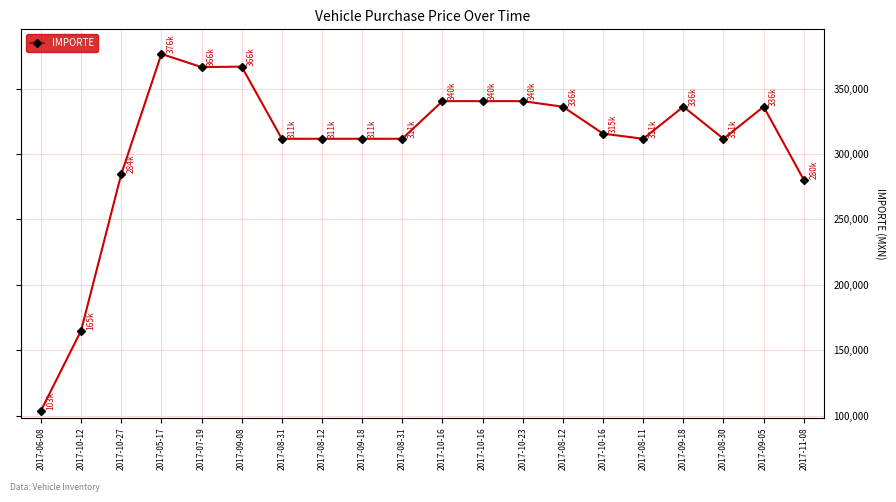

Is it true that the value at 2017-08-11 is 98510.3?

False